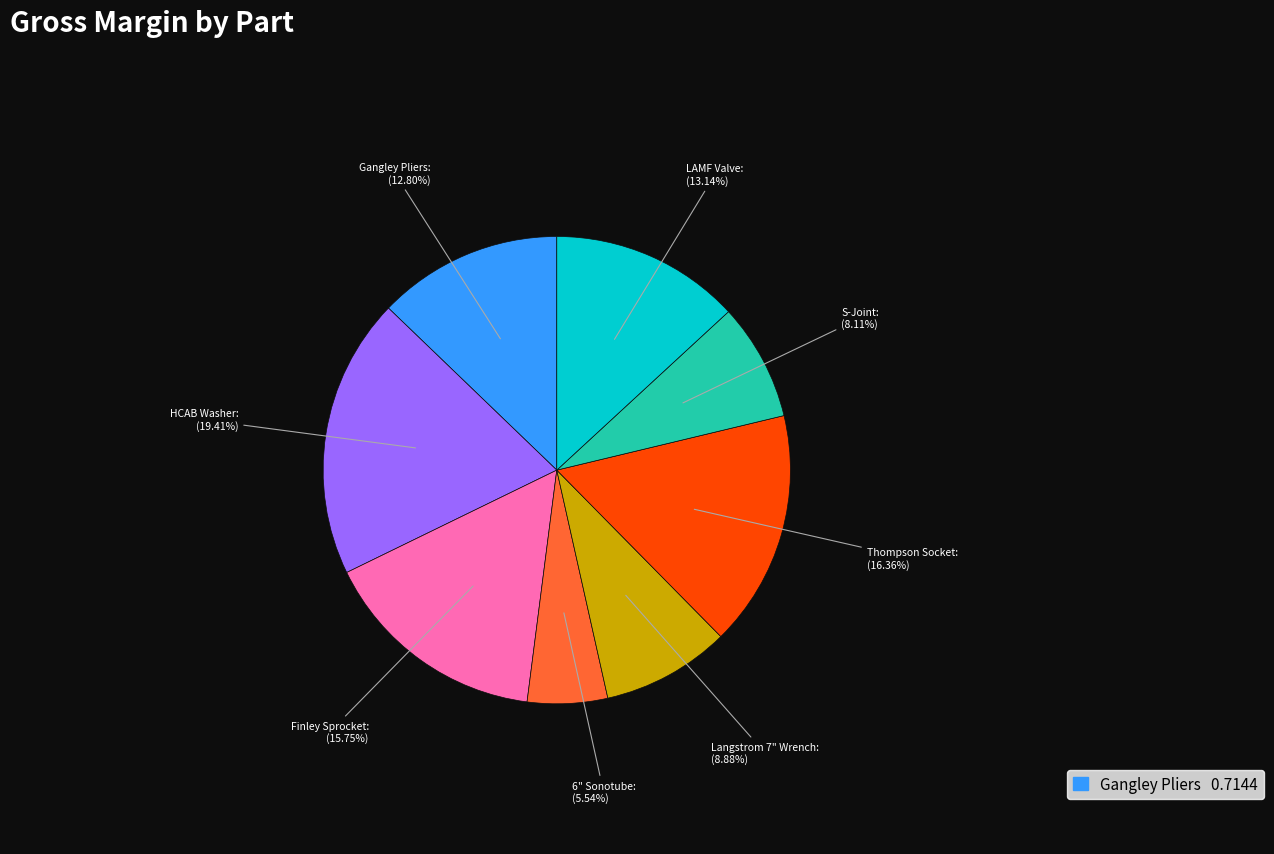

Is there any slice that represents more than half of the pie?

No